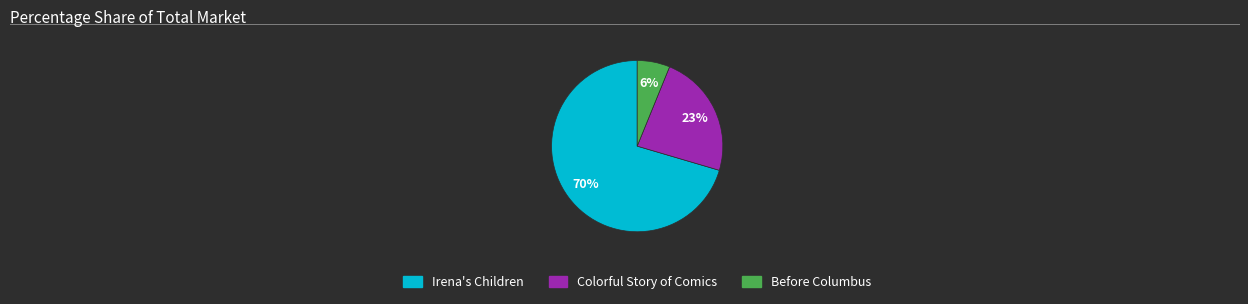

Count the number of slices in the pie.

3